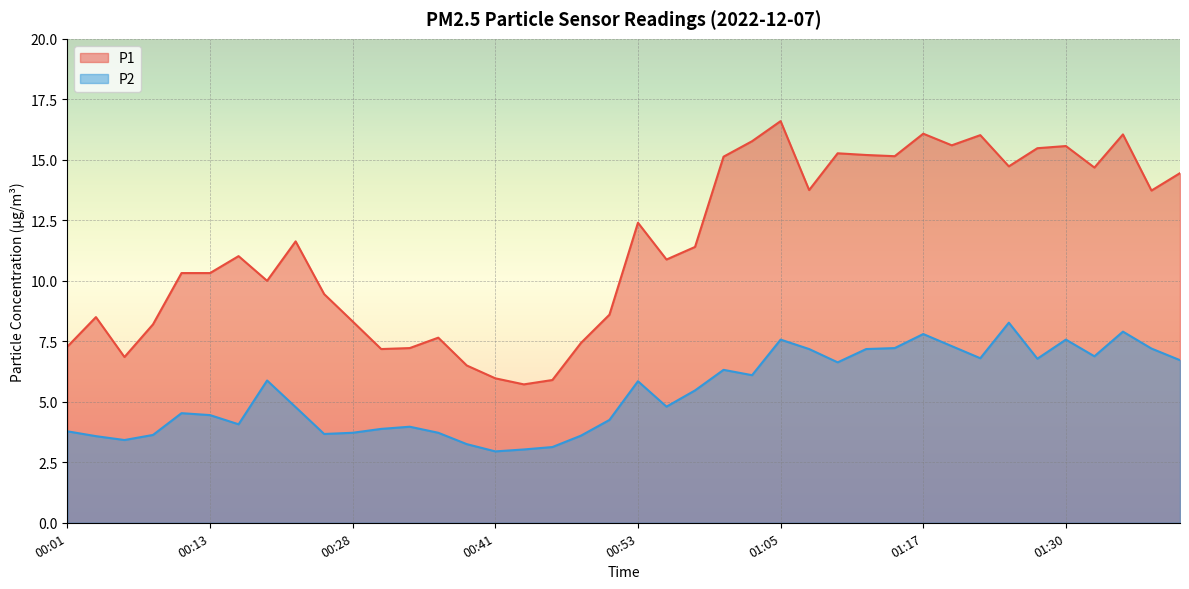

How many lines are shown in the chart?

2